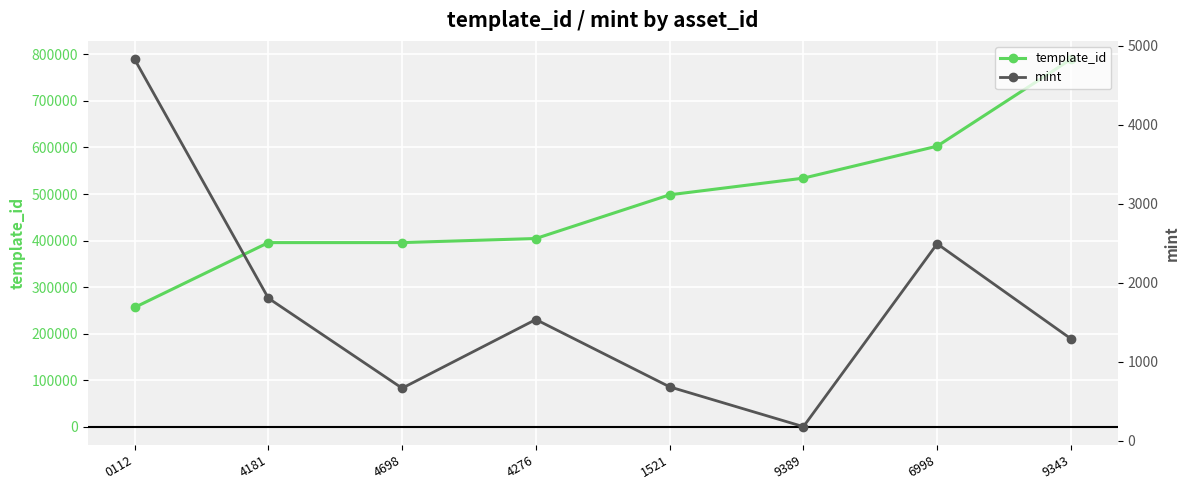

True or false: mint and template_id intersect in this chart.

False